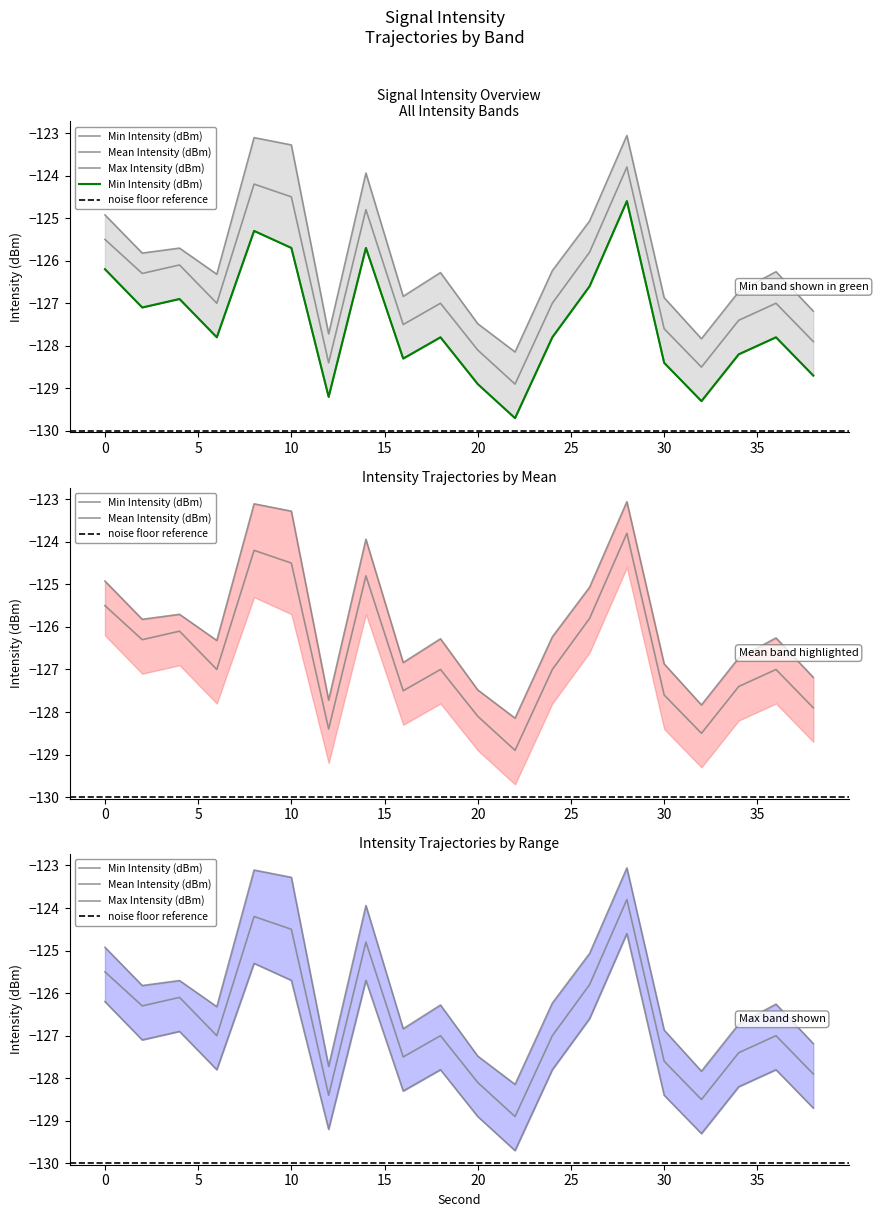

What is the value of the Mean Intensity (dBm) point at the 12th from the left?

-128.9